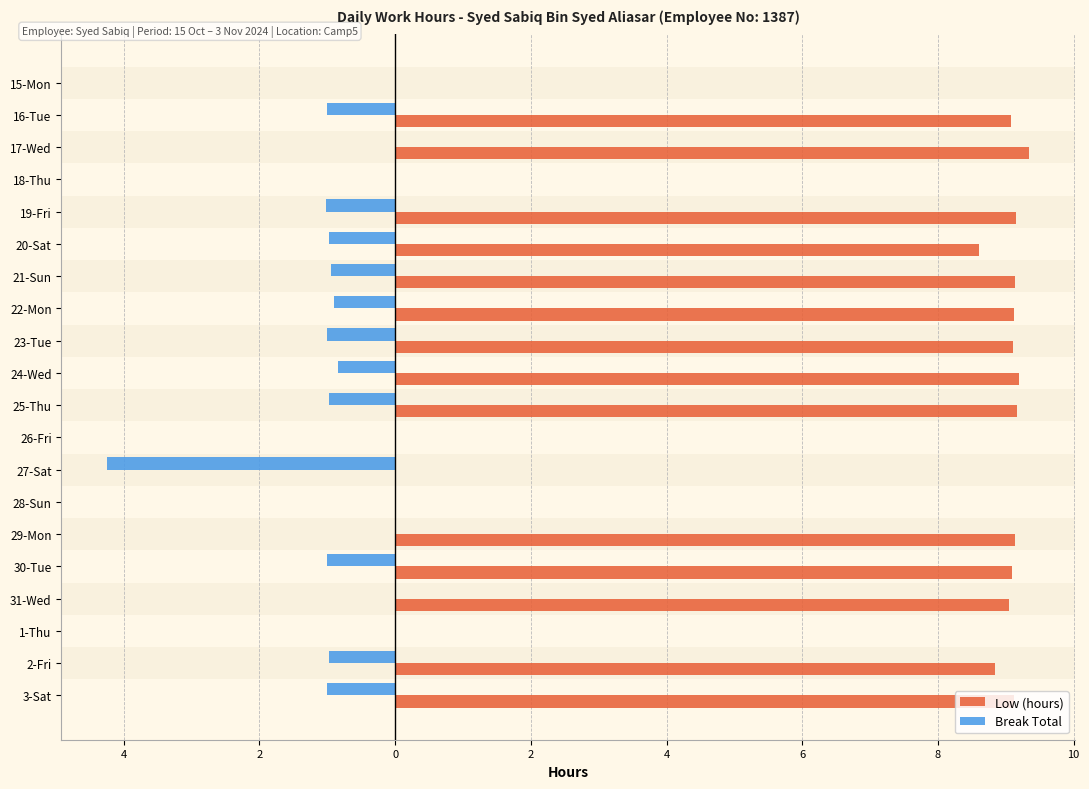

What are all the series names shown in the legend?

Low (hours), Break Total